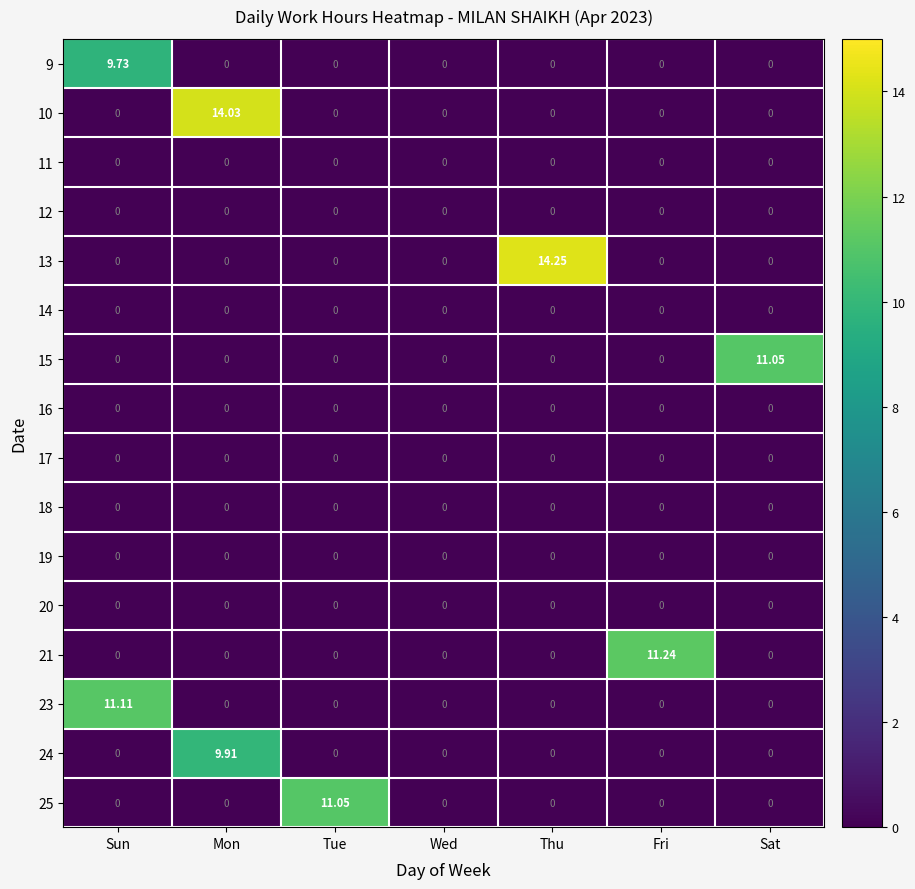

What is the total value across all series at Sun?

20.8